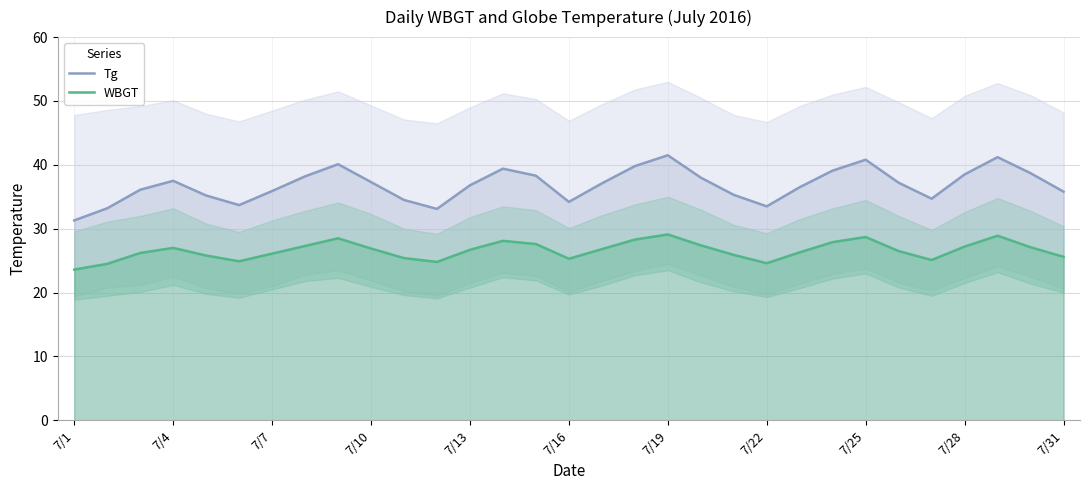

At how many categories does at least one series exceed 37?

16